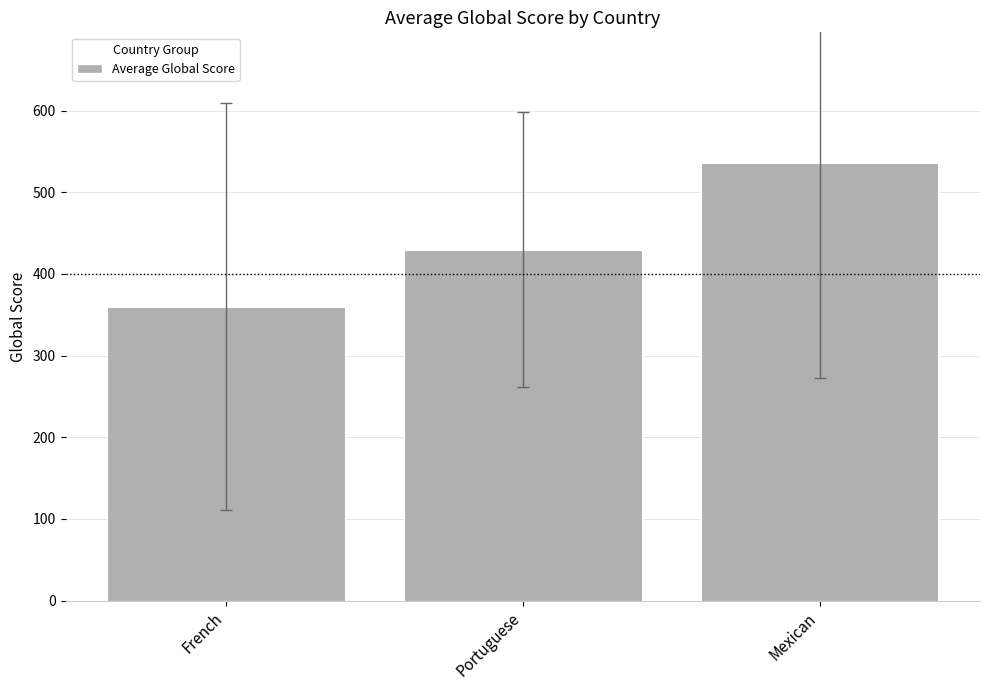

How many bars are there in total?

3